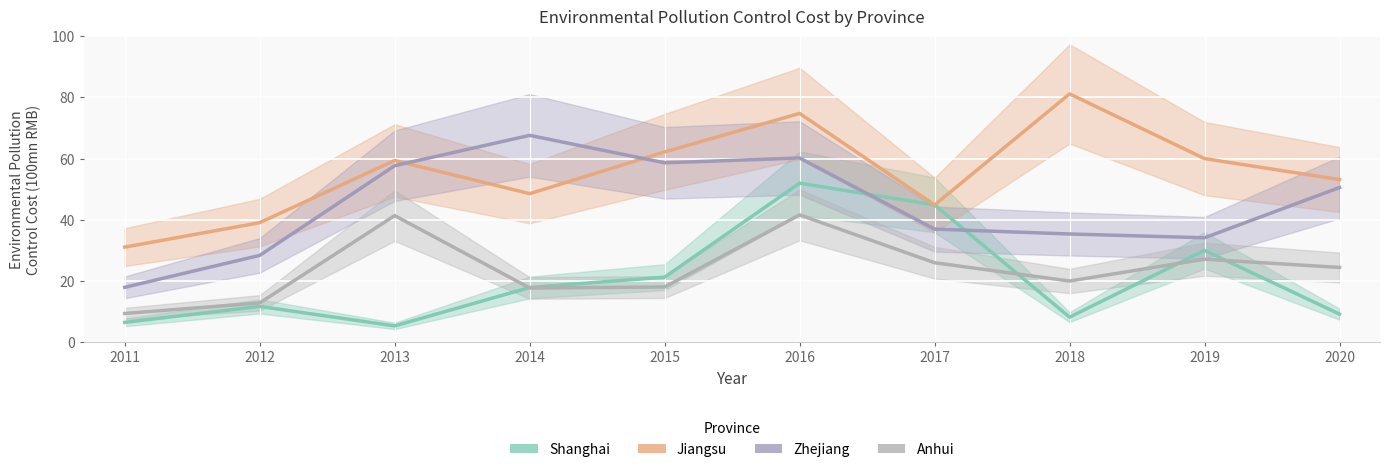

What is the minimum value shown in the chart?

5.2